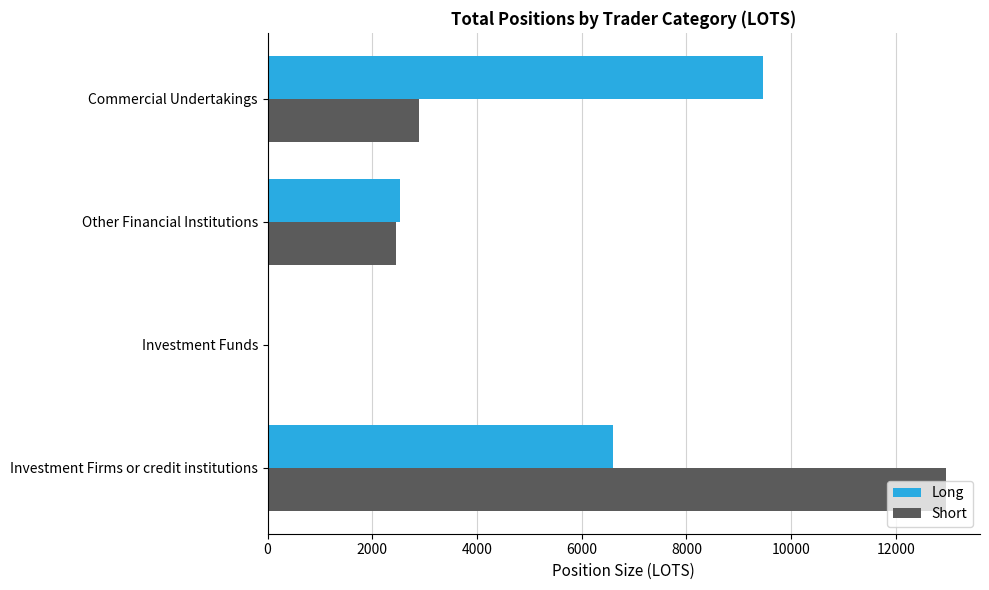

Where is Long nearest to the value 4726?

Investment Firms or credit institutions